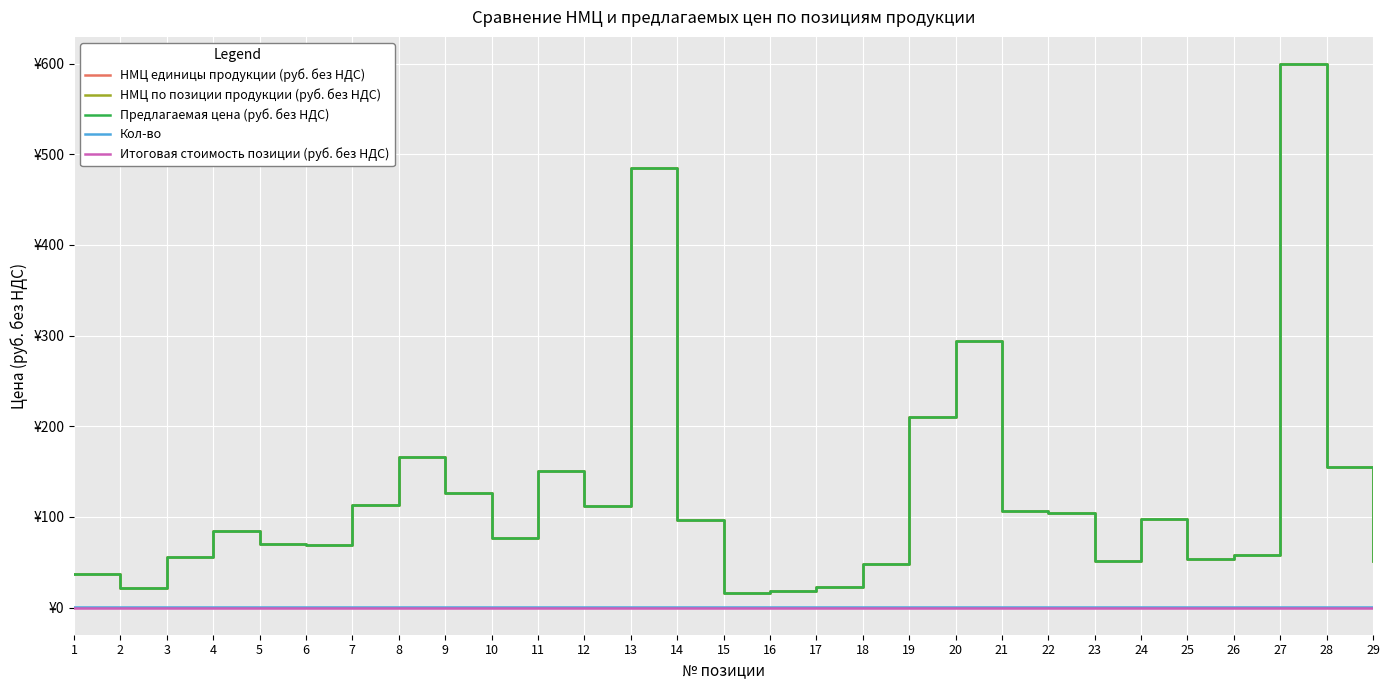

Which category has the highest value across all series?

27